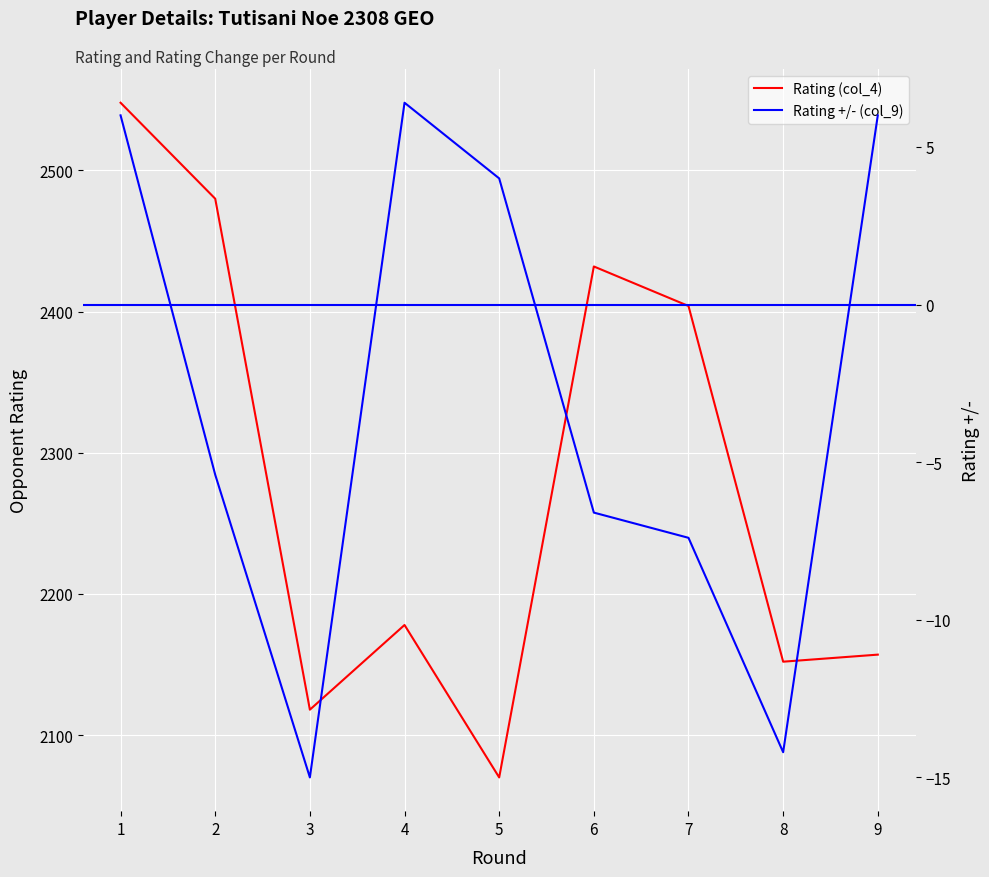

True or false: Rating (col_4) and Rating +/- (col_9) cross at least once.

False